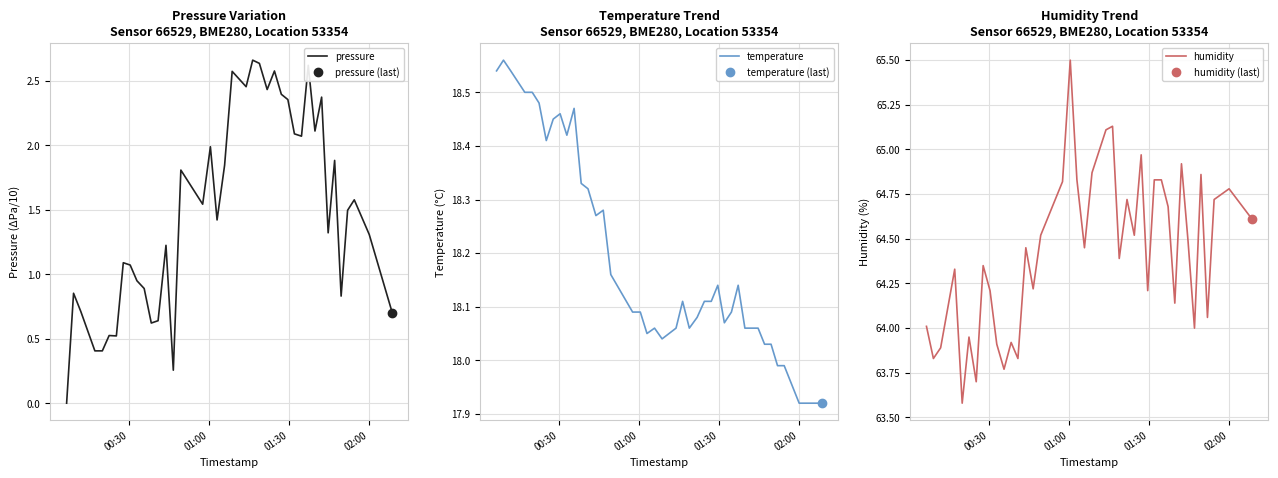

What is the maximum value for humidity?

65.5